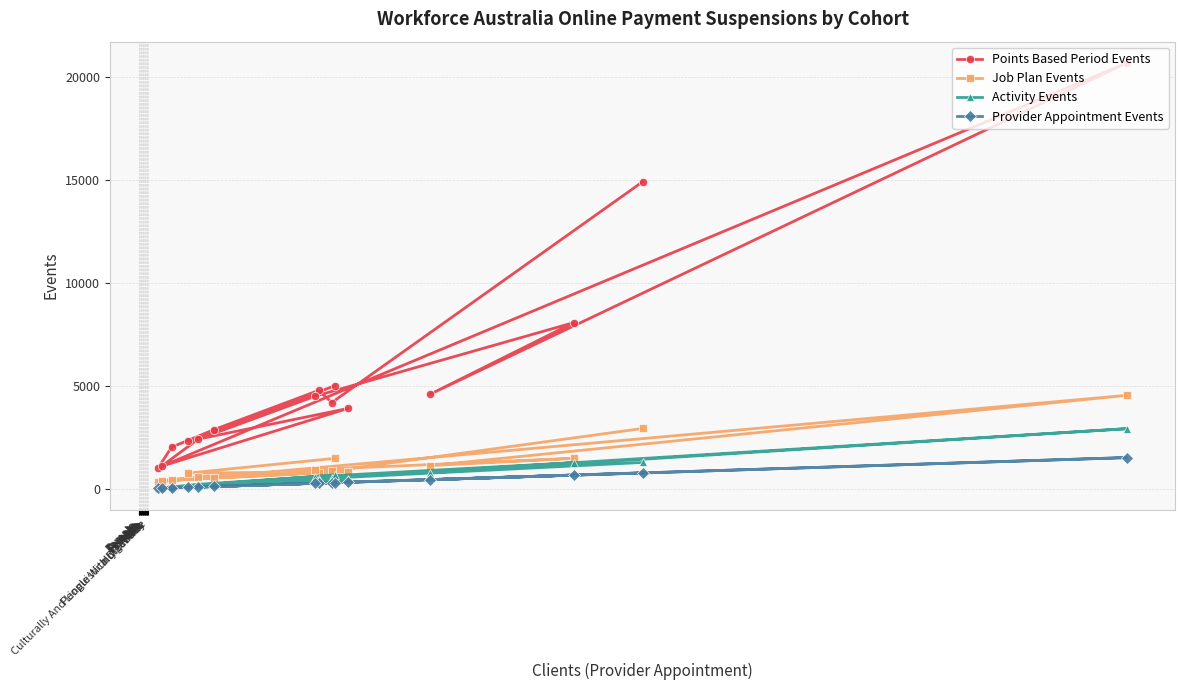

True or false: Job Plan Events and Provider Appointment Events cross at least once.

False